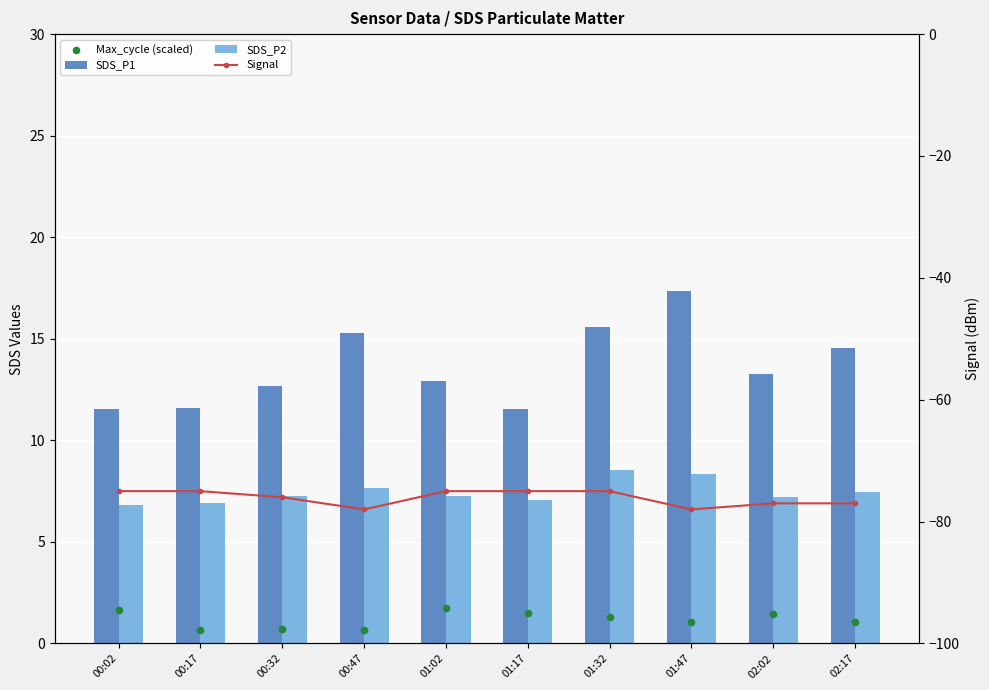

Which series contains the highest Y value?

SDS_P1